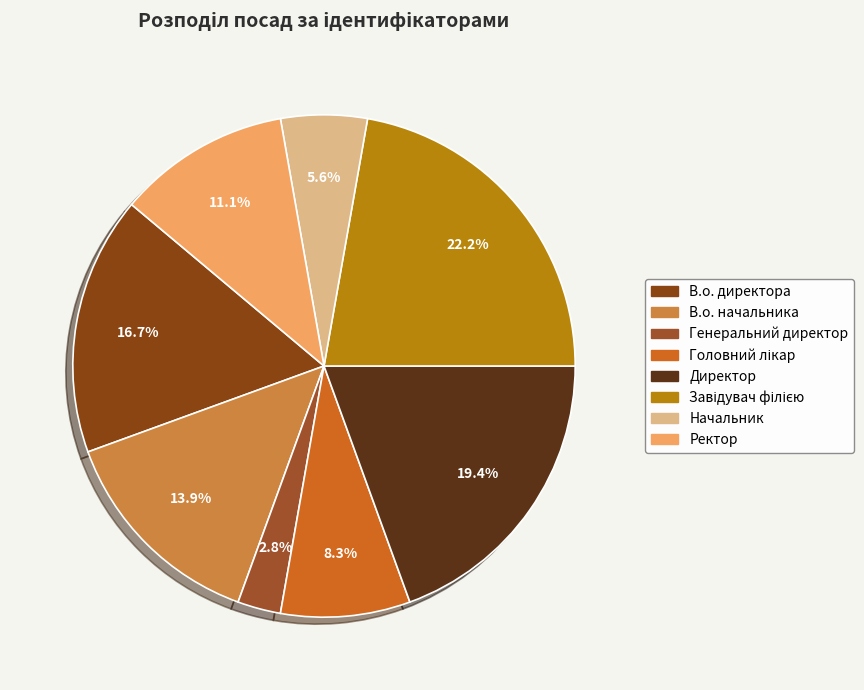

How many segments does this pie chart have?

8